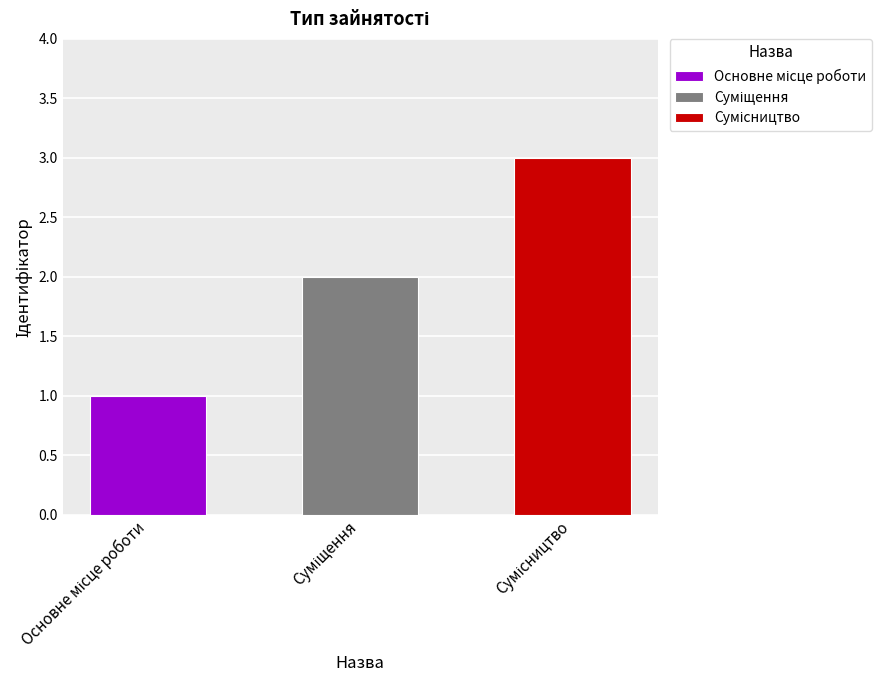

The value at Сумісництво is 4. True or false?

False